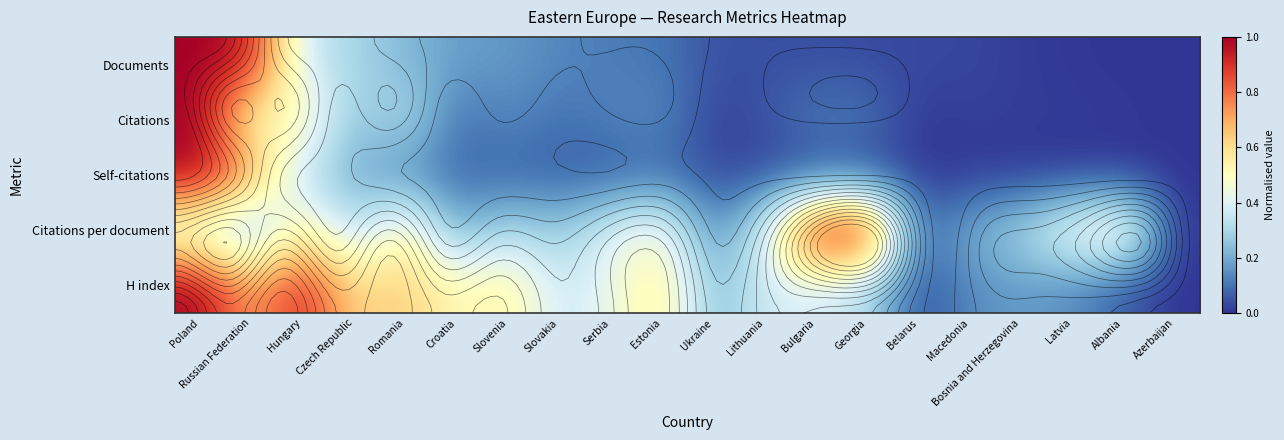

Between Bulgaria and Latvia, which series saw the biggest shift?

Citations per document